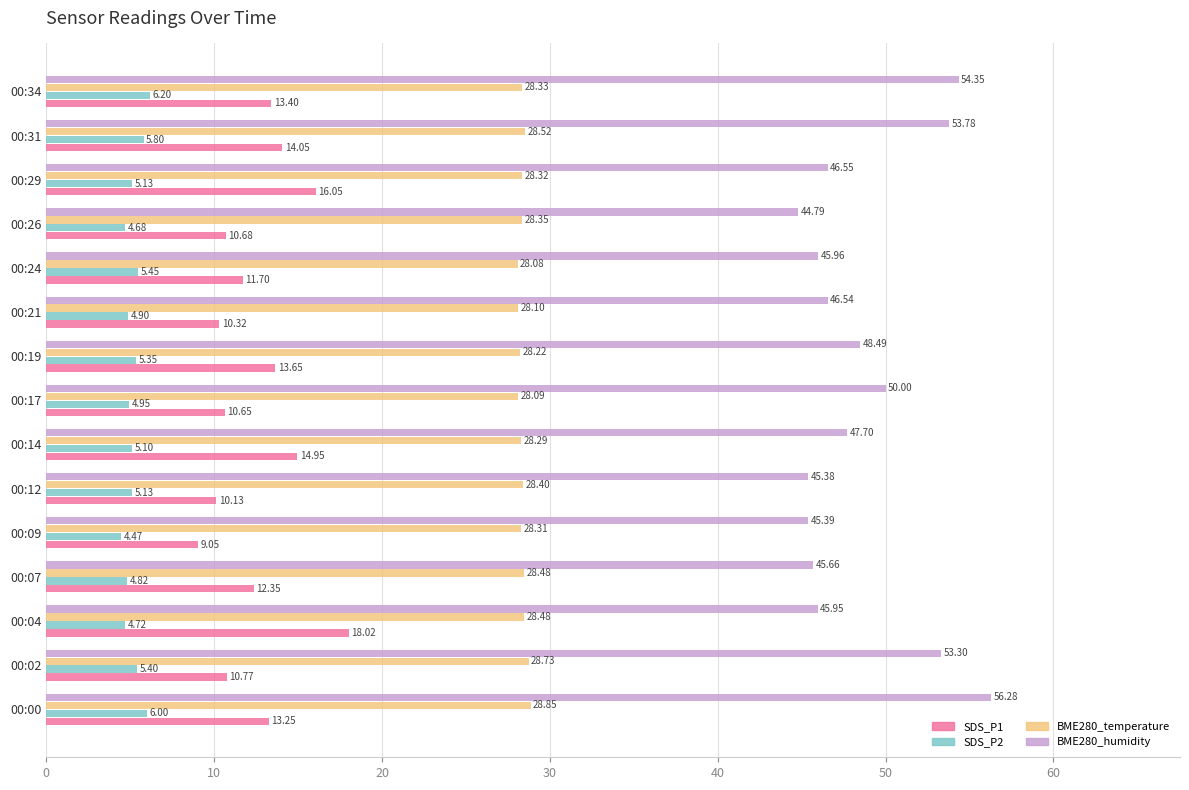

At which label does SDS_P1 reach its peak?

00:04